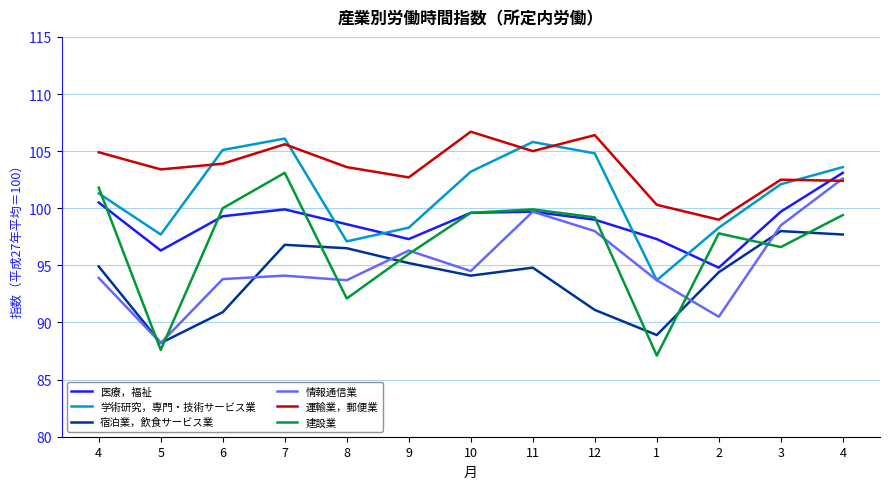

Reading left to right, list all the values displayed in this chart.

医療，福祉: 4=100.5	5=96.3	6=99.3	7=99.9	8=98.6	9=97.3	10=99.6	11=99.7	12=99.0	1=97.3	2=94.8	3=99.7	4=103.1
学術研究，専門・技術サービス業: 4=101.3	5=97.7	6=105.1	7=106.1	8=97.1	9=98.3	10=103.2	11=105.8	12=104.8	1=93.7	2=98.3	3=102.1	4=103.6
宿泊業，飲食サービス業: 4=94.9	5=88.2	6=90.9	7=96.8	8=96.5	9=95.2	10=94.1	11=94.8	12=91.1	1=88.9	2=94.4	3=98.0	4=97.7
情報通信業: 4=93.9	5=88.2	6=93.8	7=94.1	8=93.7	9=96.3	10=94.5	11=99.7	12=98.0	1=93.7	2=90.5	3=98.5	4=102.6
運輸業，郵便業: 4=104.9	5=103.4	6=103.9	7=105.6	8=103.6	9=102.7	10=106.7	11=105.0	12=106.4	1=100.3	2=99.0	3=102.5	4=102.4
建設業: 4=101.8	5=87.6	6=100.0	7=103.1	8=92.1	9=96.0	10=99.6	11=99.9	12=99.2	1=87.1	2=97.8	3=96.6	4=99.4